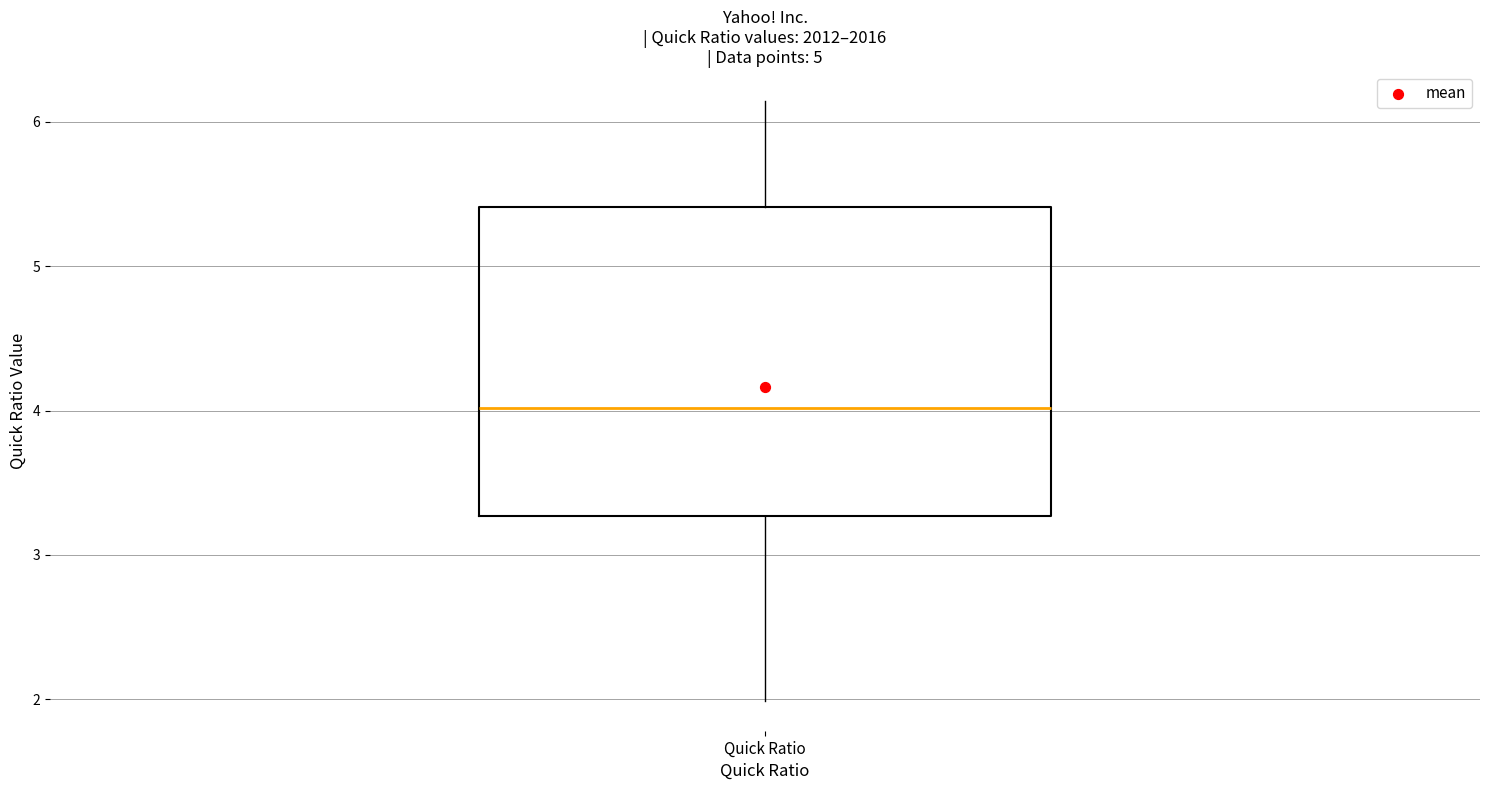

Read this box plot against the y-axis: the position of the median line, the range covered by the box, and the ends of both whiskers. The values are not printed on the chart, so give them approximately, as read against the axis.

median 4.0, box 3.3 to 5.4, whiskers 2.0 to 6.1